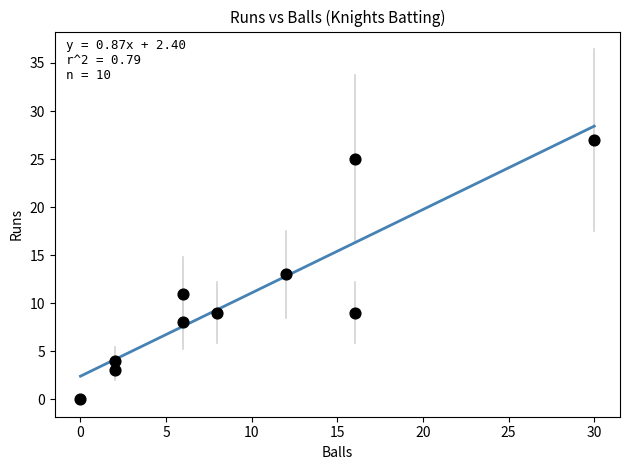

What is the range of X values (max minus min)?

30